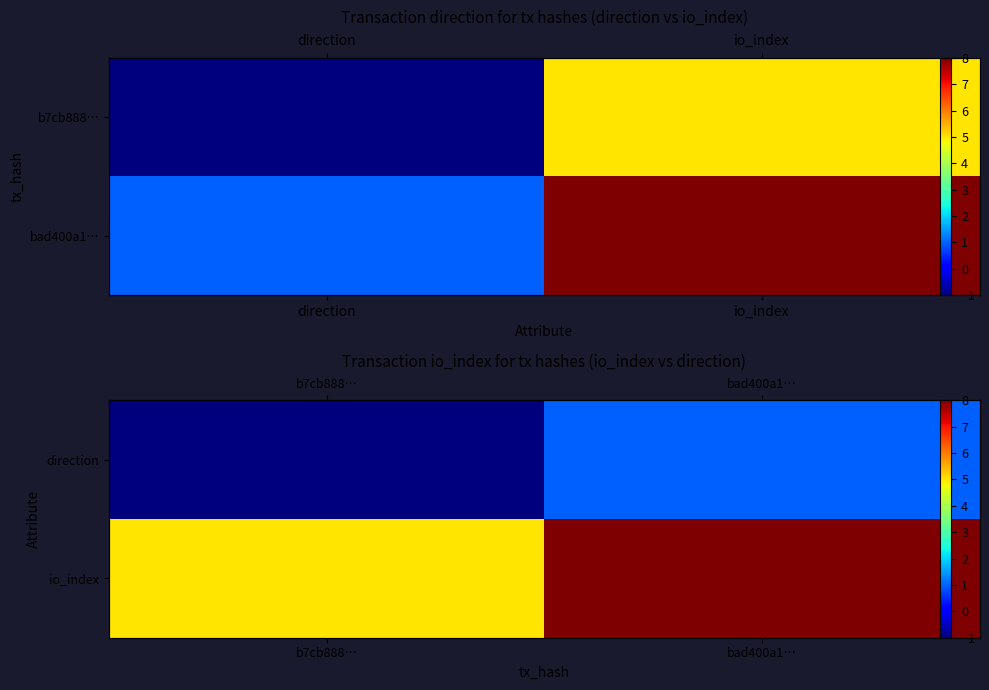

Between b7cb888… and bad400a1…, which is larger?

bad400a1…